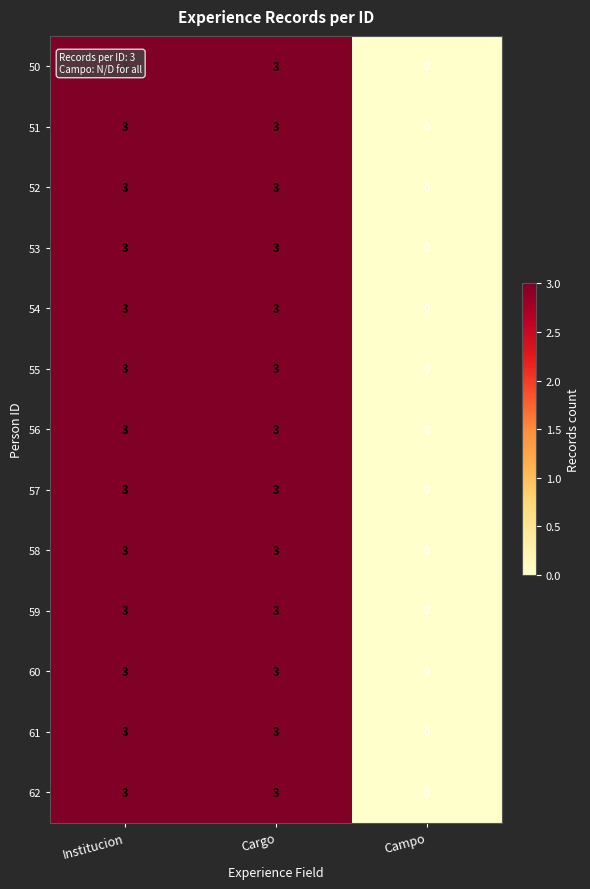

What is the difference between the maximum and minimum values in the 61 series?

3